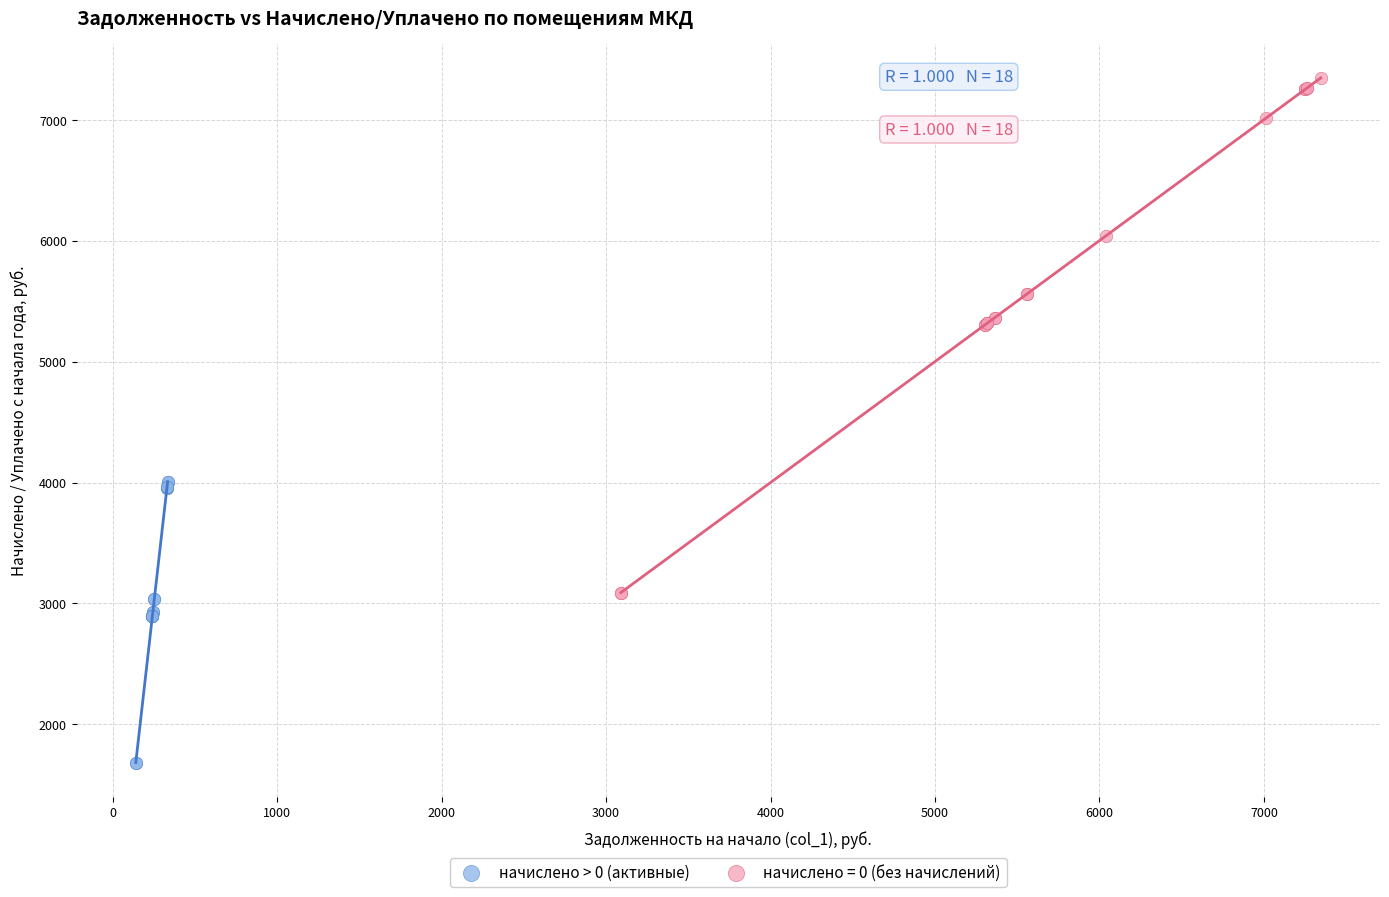

Which series reaches the maximum Y coordinate?

начислено = 0 (без начислений)